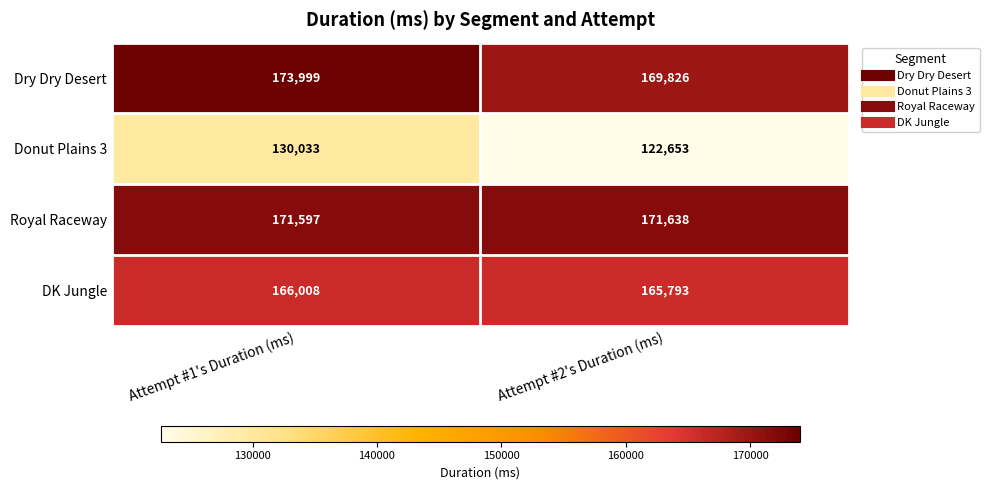

What is the total value across all series at Attempt #2's Duration (ms)?

629910